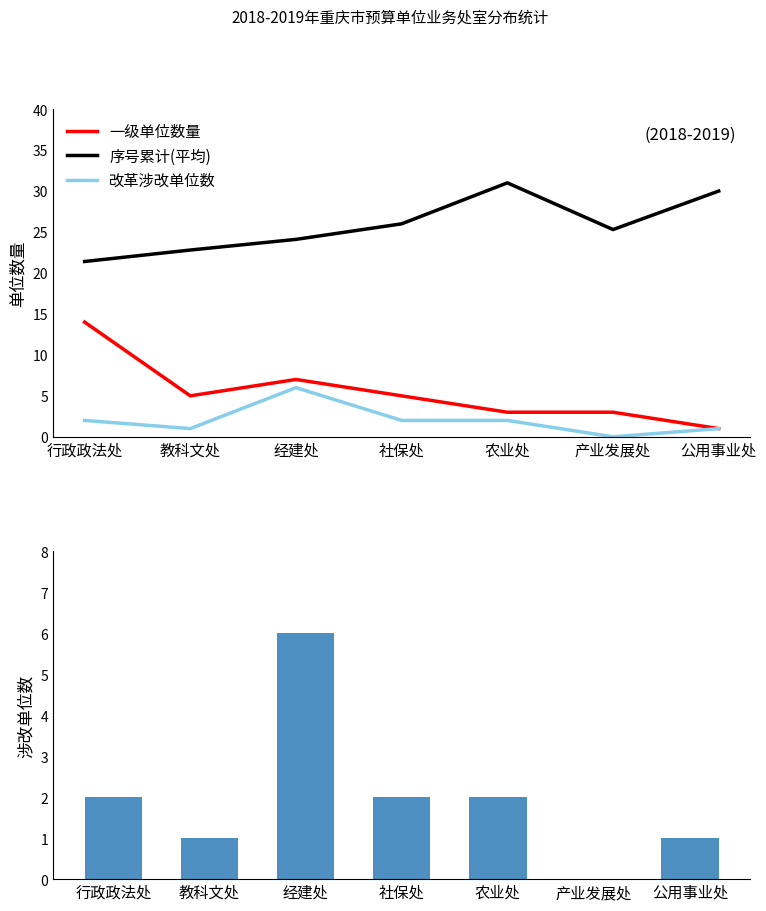

What is the label of the 3rd bar from the right?

农业处